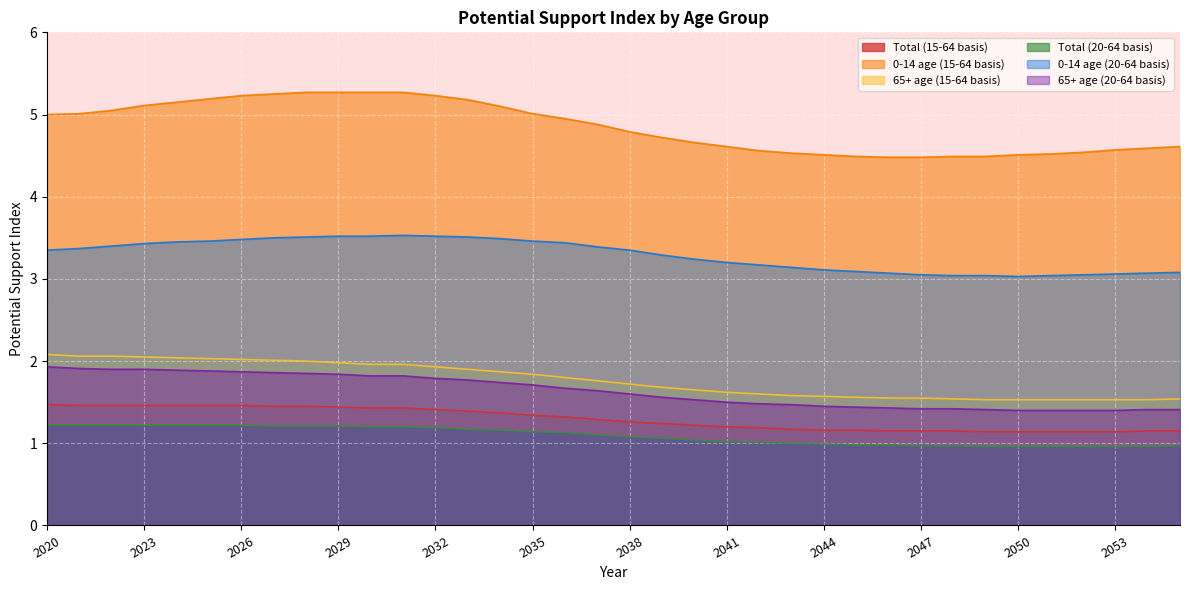

How many series are shown in this chart?

6